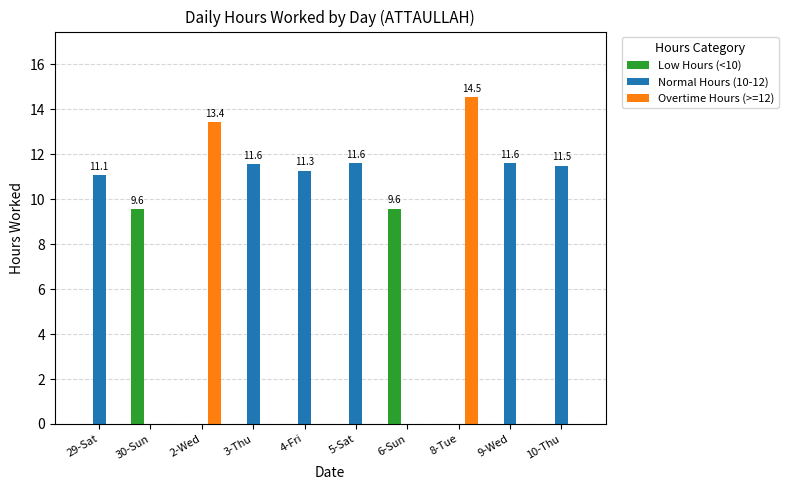

What is the sum of the Normal Hours (10-12) values at 5-Sat and 8-Tue?

11.6